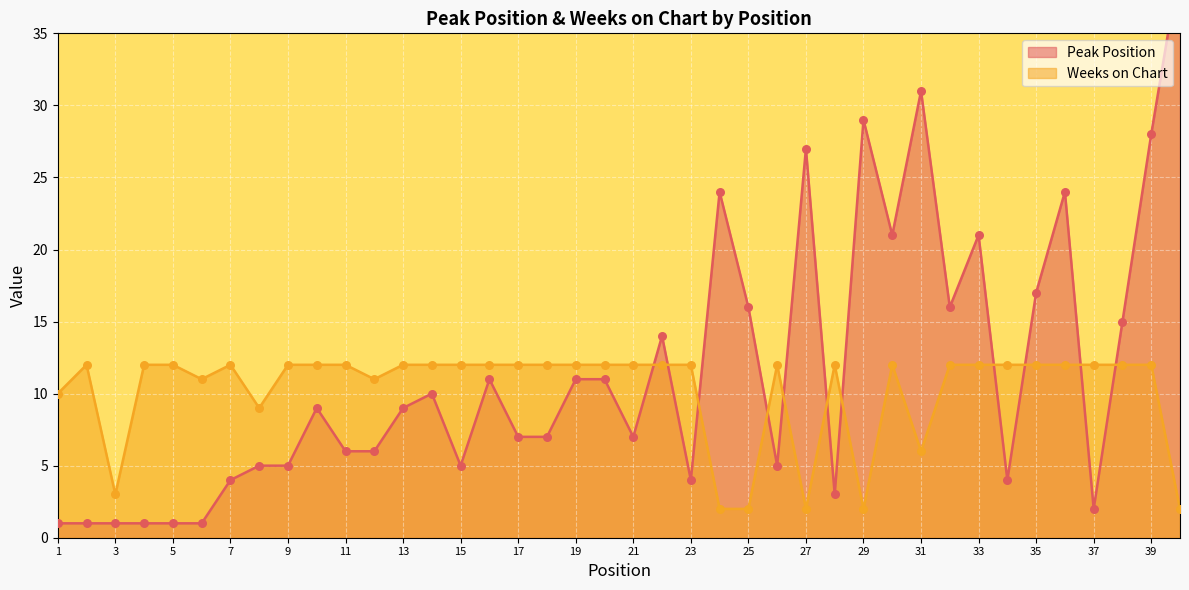

Is the value of Weeks on Chart at 26 greater than the value of Peak Position at 22?

No